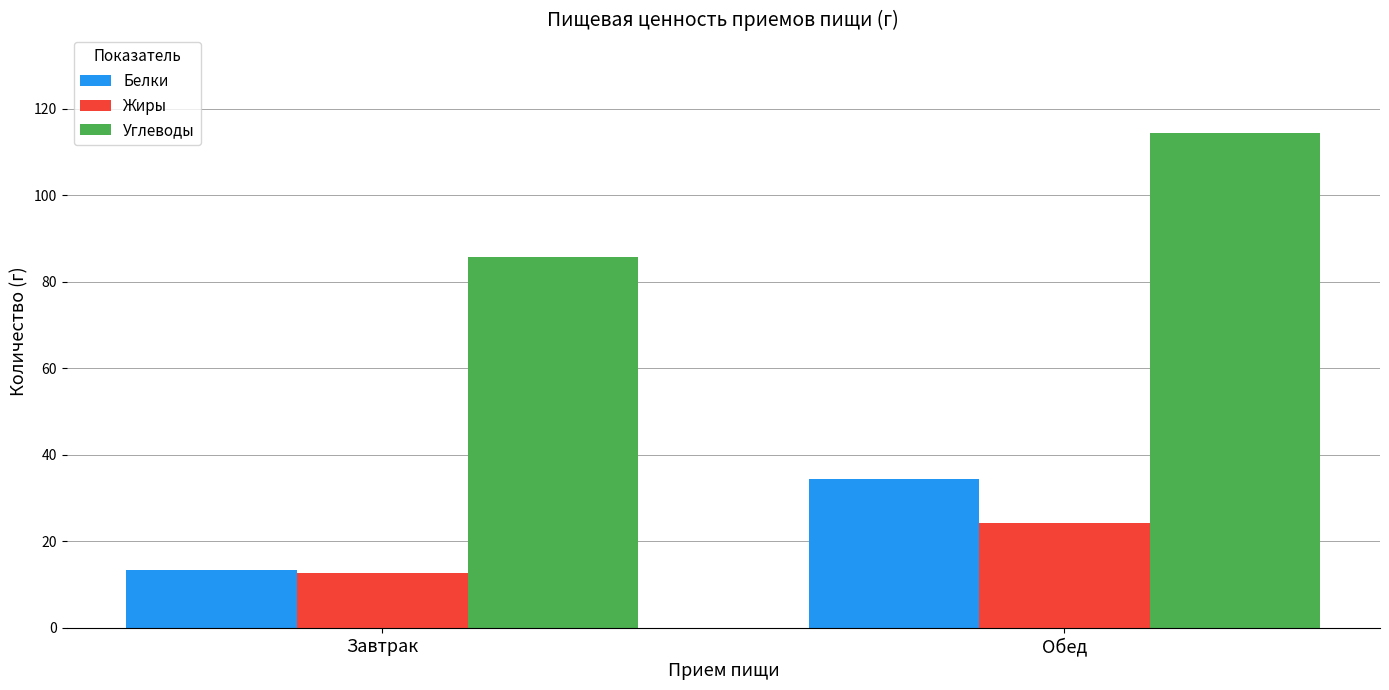

What is the label of the 2nd bar from the right?

Завтрак